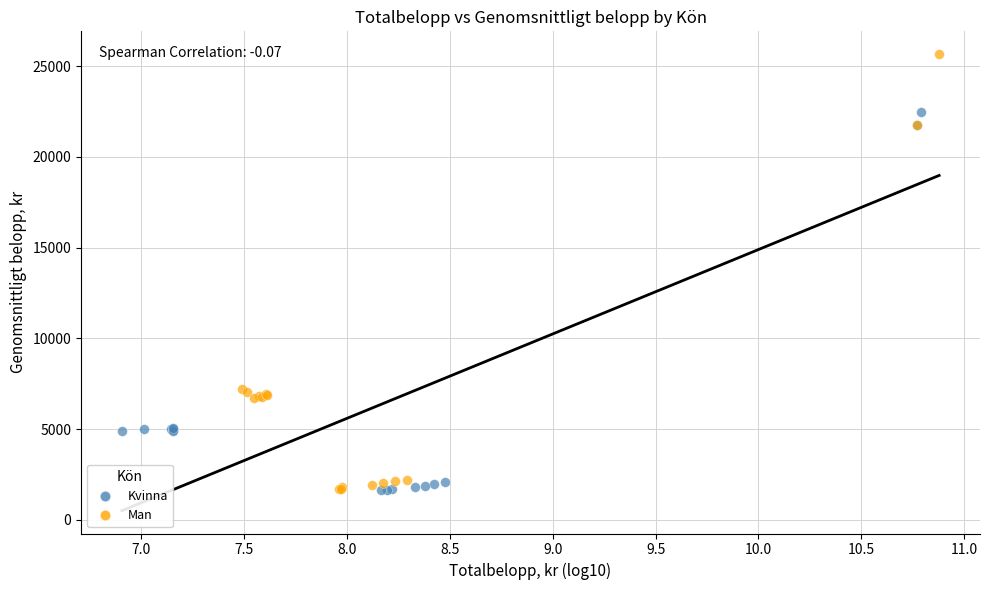

Which series reaches the maximum Y coordinate?

Man